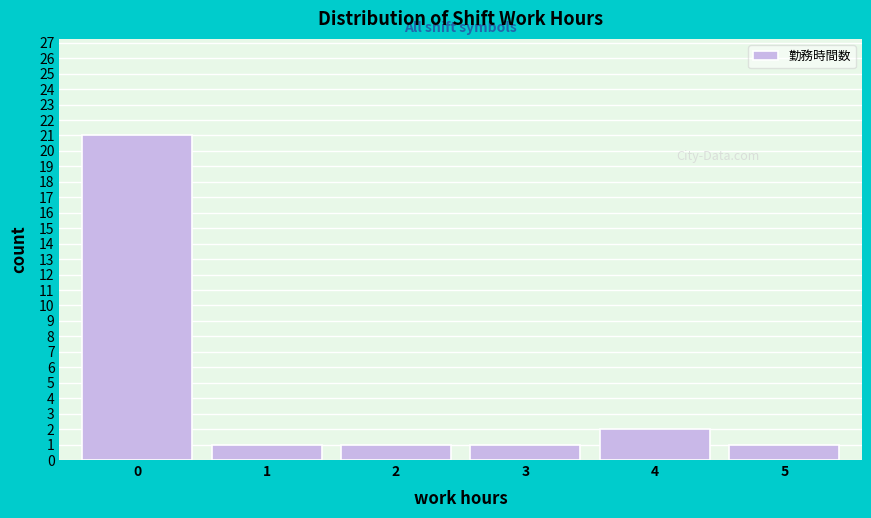

Reading right to left, transcribe all the data shown in this chart.

1	2	1	1	1	21